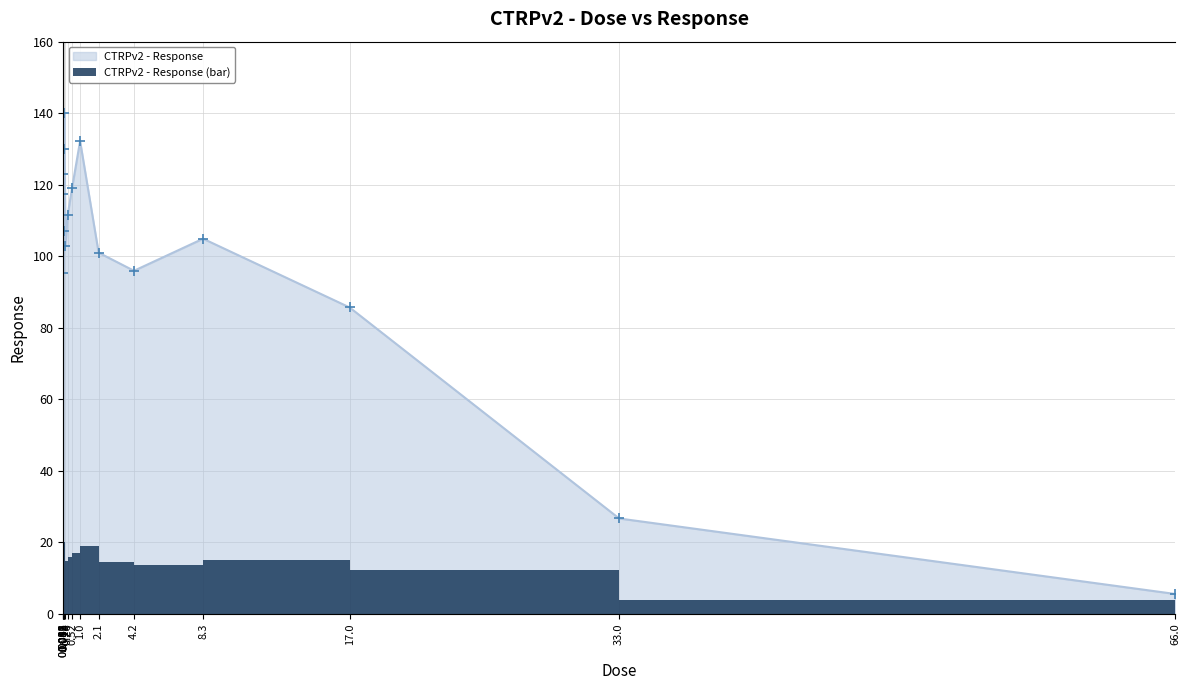

What is the label of the 9th bar from the left?

0.52